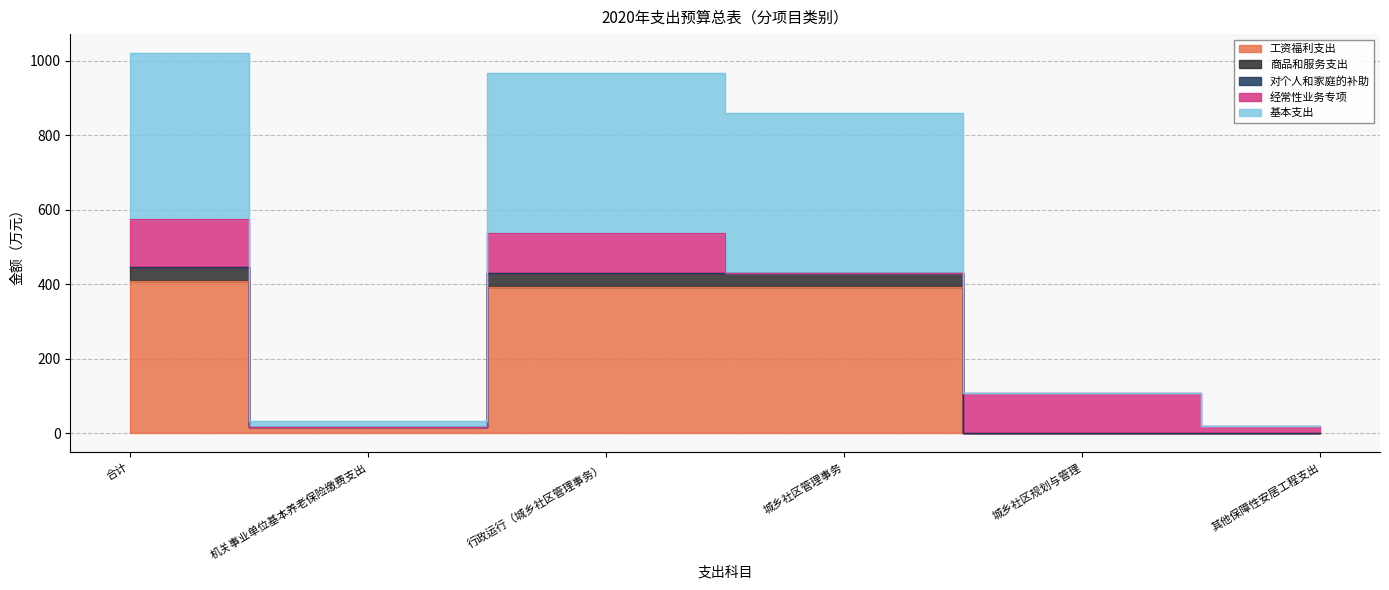

What is the value of the 基本支出 point at the 2nd from the left?

33.6